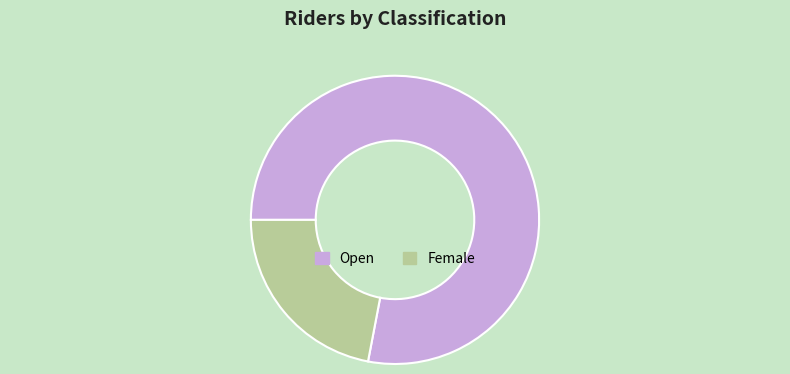

Is the sum of Open and Female greater than half?

Yes